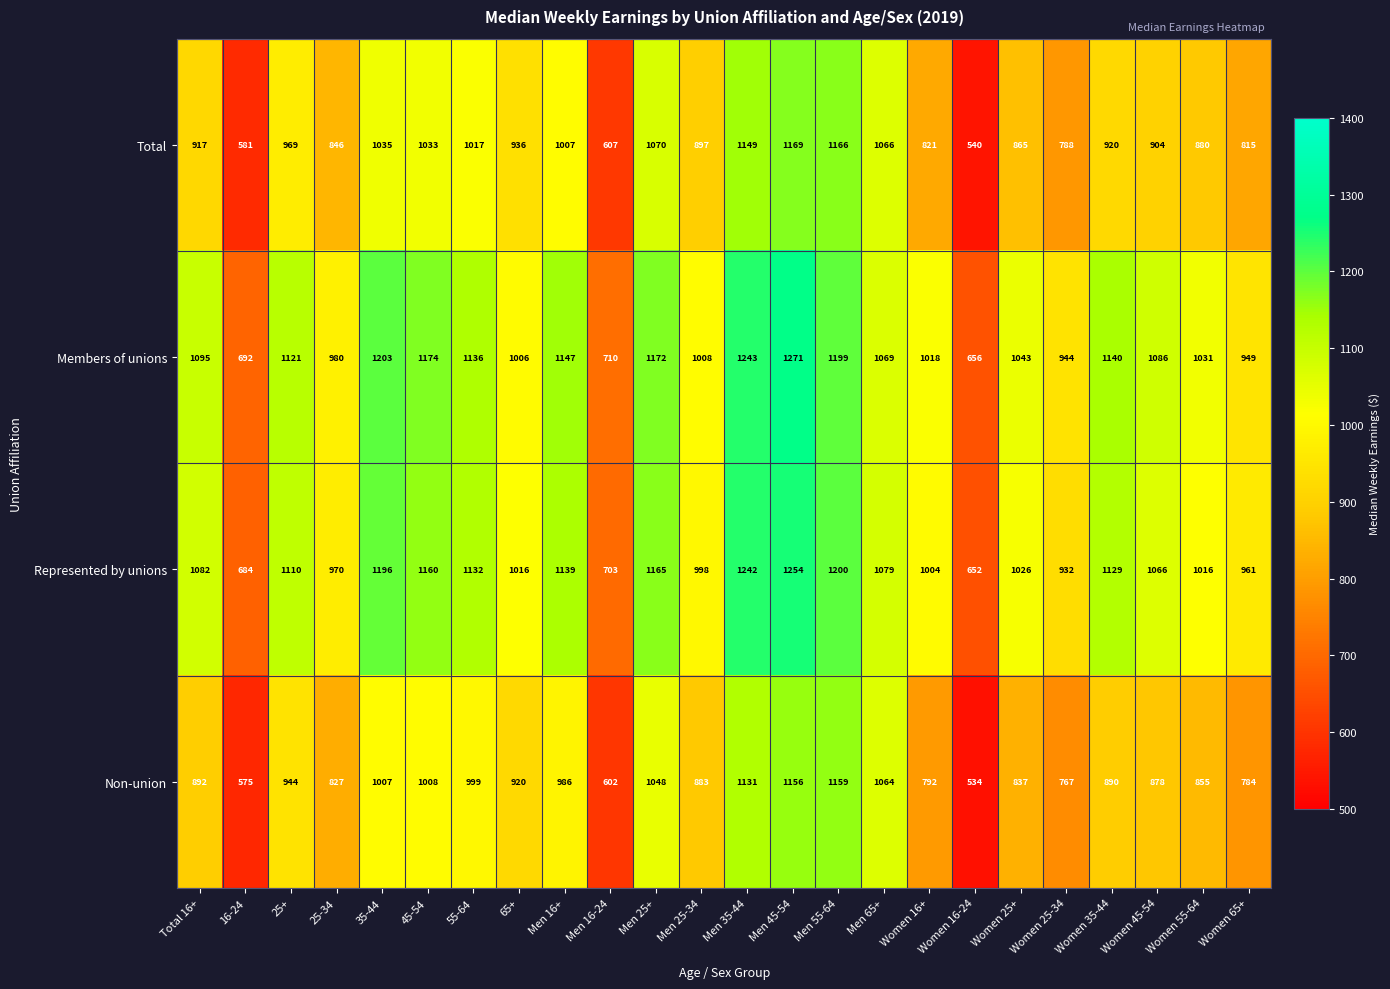

What is the difference between the highest and lowest values at Women 25+?

206